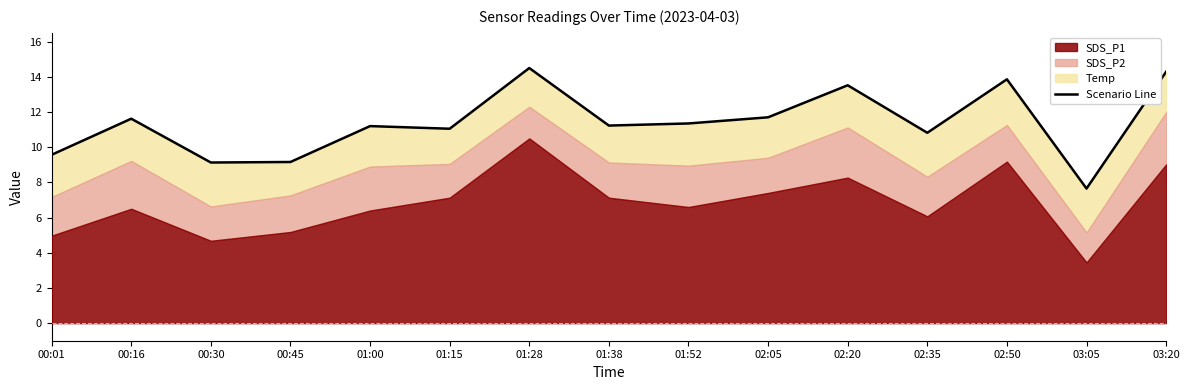

What is the difference between the values at 00:45 and 02:50?

4.7